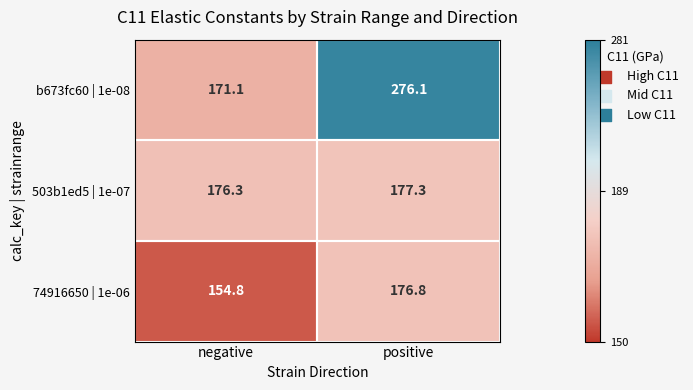

Which series changed the most between negative and positive?

b673fc60 | 1e-08